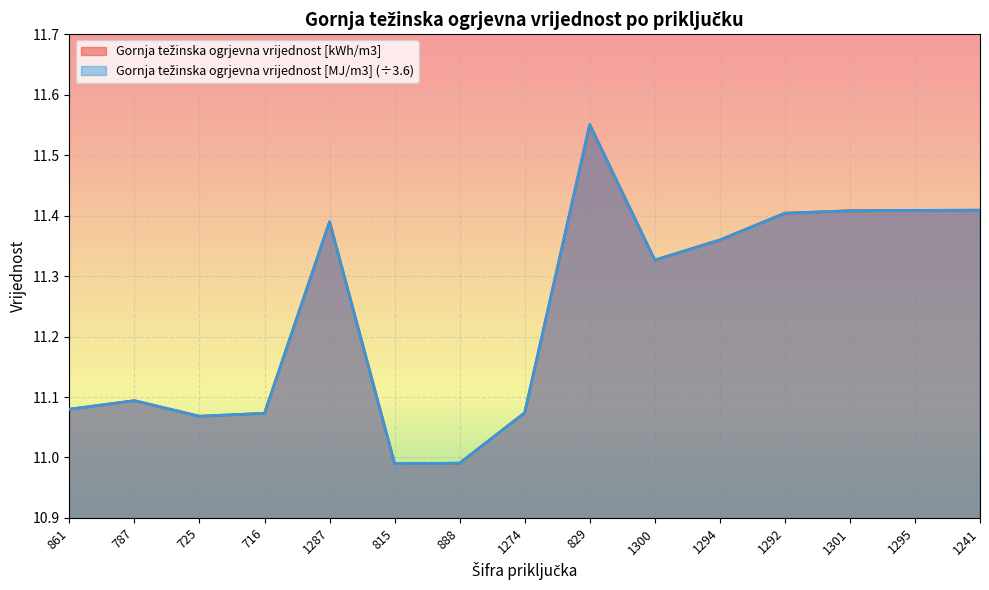

What value does the Gornja težinska ogrjevna vrijednost [MJ/m3] series have at 1274?

11.1